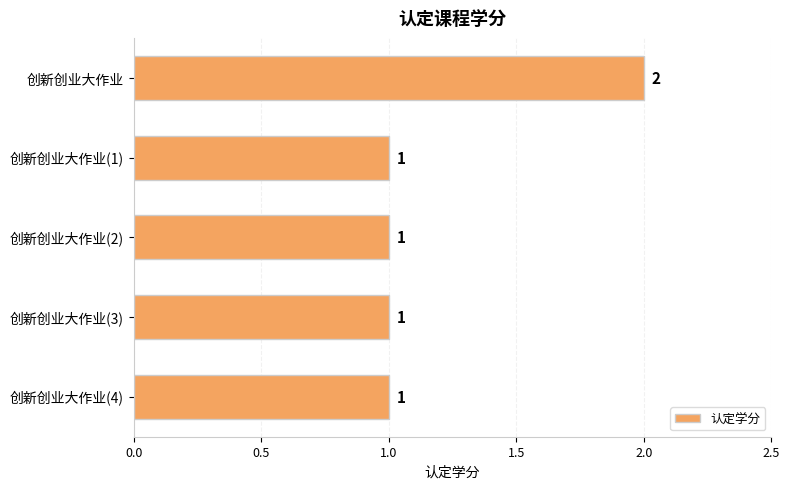

Does the chart contain stacked bars?

No